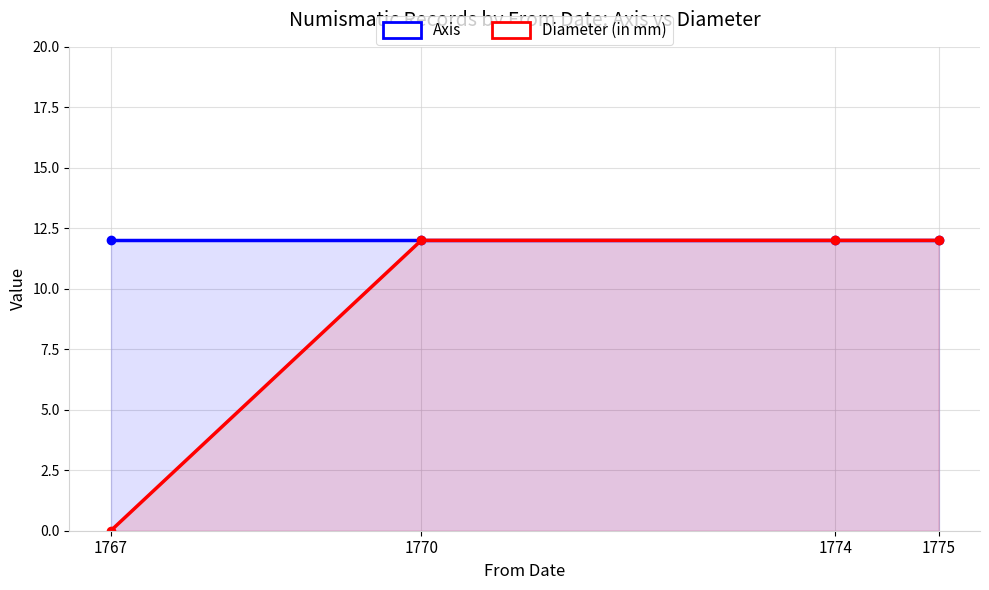

Rank the categories by Axis value from lowest to highest.

1767, 1770, 1774, 1775